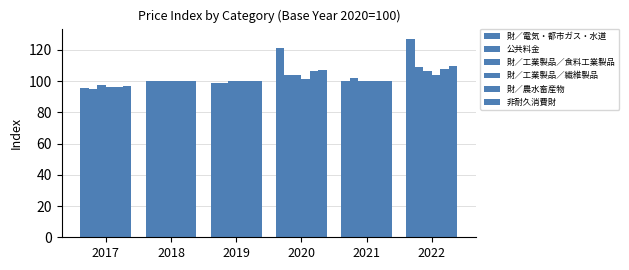

Where does the 公共料金 series first go above 101?

2020